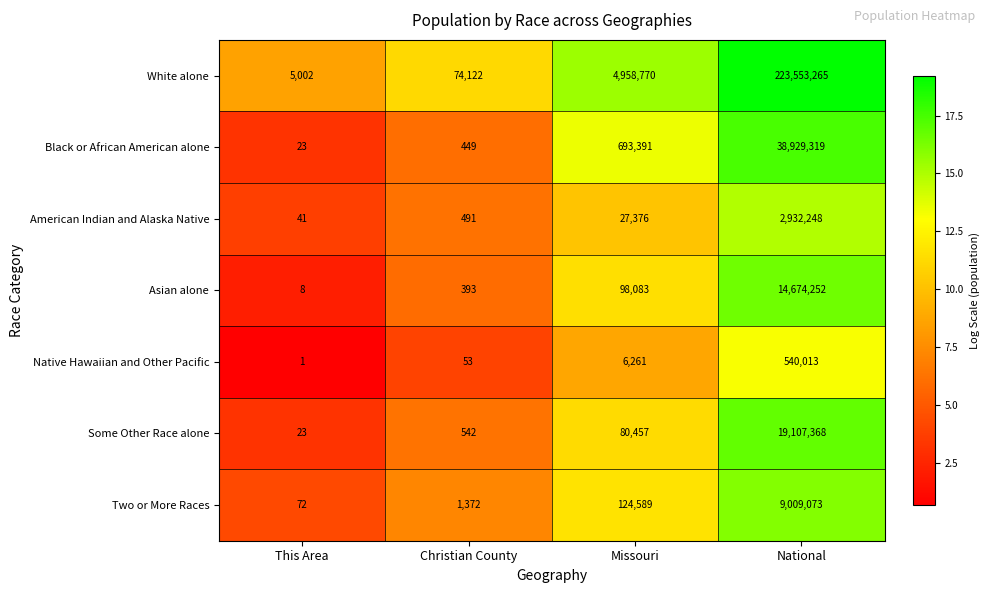

The Asian alone series shows 393 at Christian County. True or false?

True